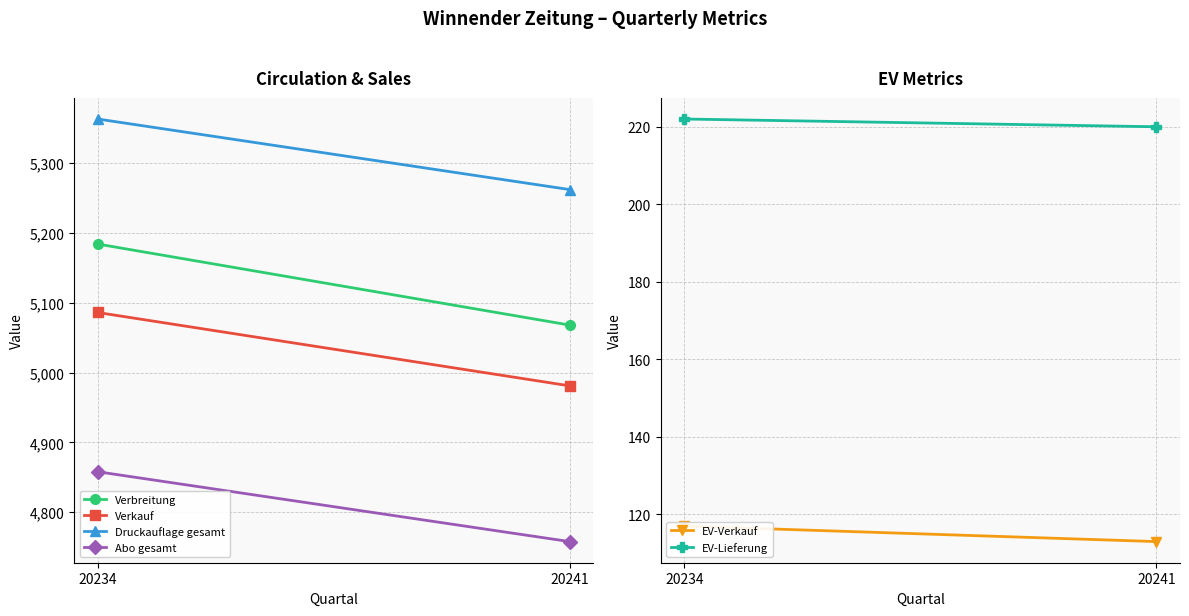

Reading left to right, extract all data points from this chart.

Verbreitung: 20234=5184	20241=5068
Verkauf: 20234=5086	20241=4981
Druckauflage gesamt: 20234=5363	20241=5262
Abo gesamt: 20234=4858	20241=4758
EV-Verkauf: 20234=117	20241=113
EV-Lieferung: 20234=222	20241=220